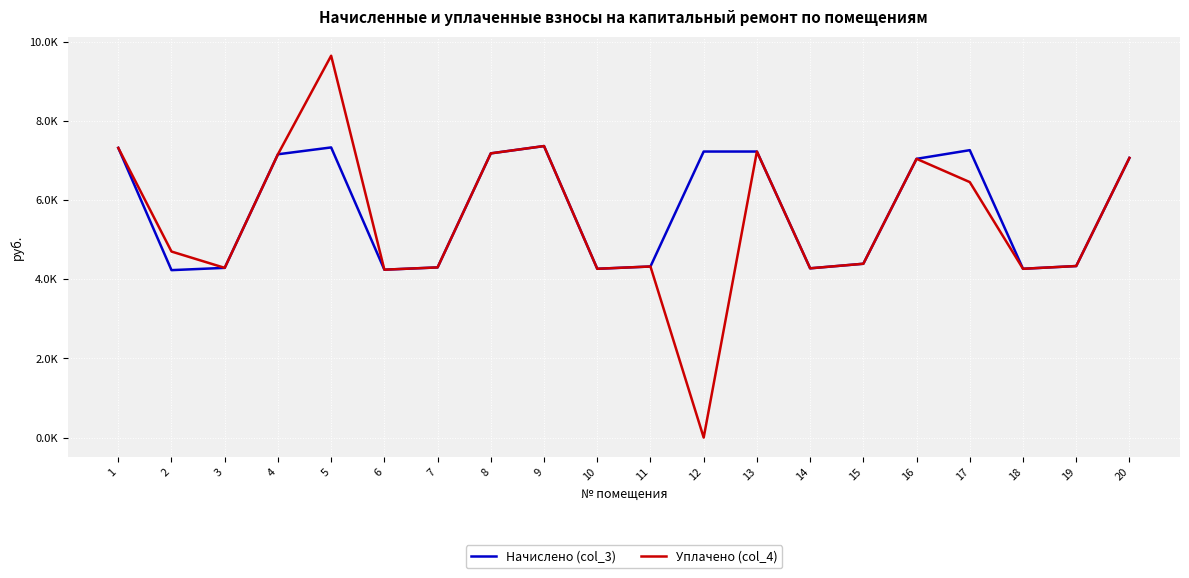

What are all the series names shown in the legend?

Начислено (col_3), Уплачено (col_4)